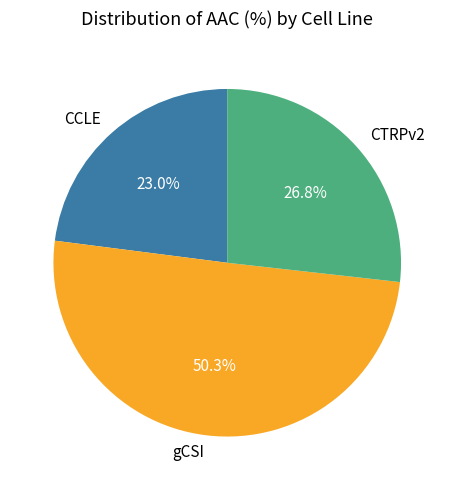

Which slice is the largest?

gCSI